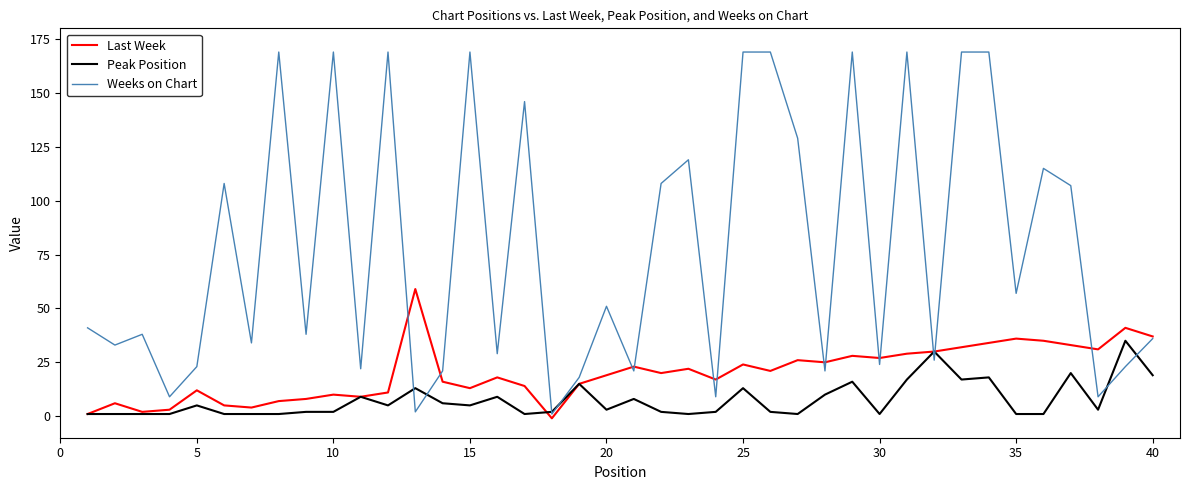

Which series has the widest spread of values?

Weeks on Chart